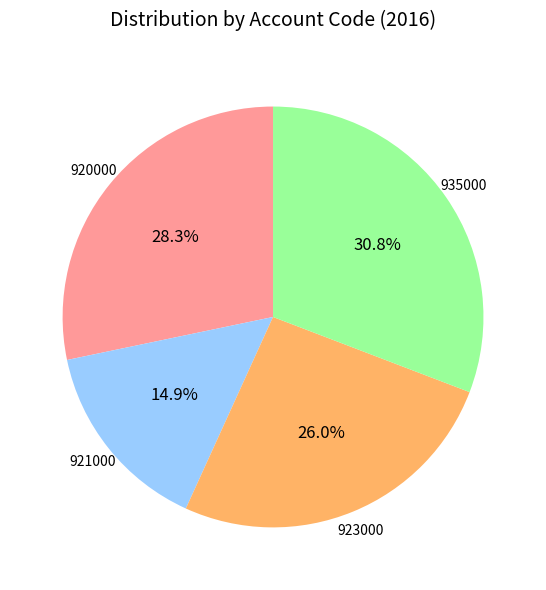

To the nearest percent, what portion does 920000 represent?

28%